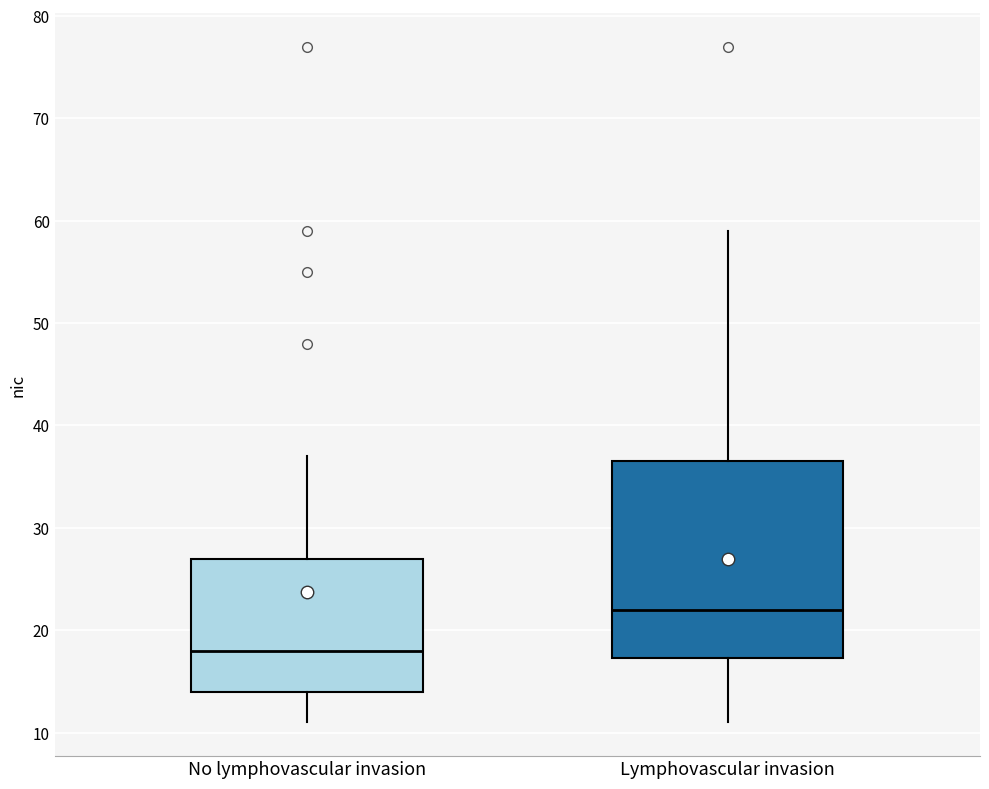

Which box is the tallest, from its lower edge to its upper edge?

Lymphovascular invasion